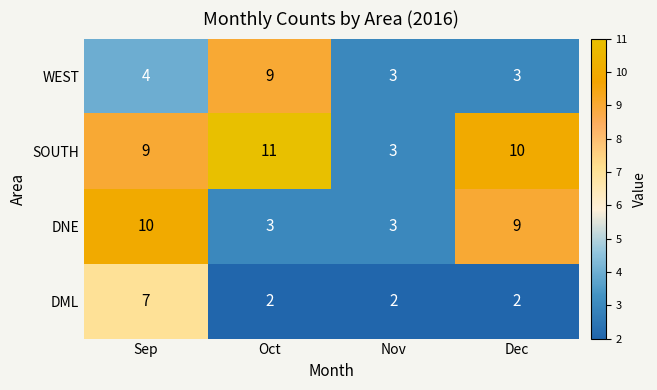

Reading right to left, extract all data points from this chart.

WEST: Dec=3	Nov=3	Oct=9	Sep=4
SOUTH: Dec=10	Nov=3	Oct=11	Sep=9
DNE: Dec=9	Nov=3	Oct=3	Sep=10
DML: Dec=2	Nov=2	Oct=2	Sep=7